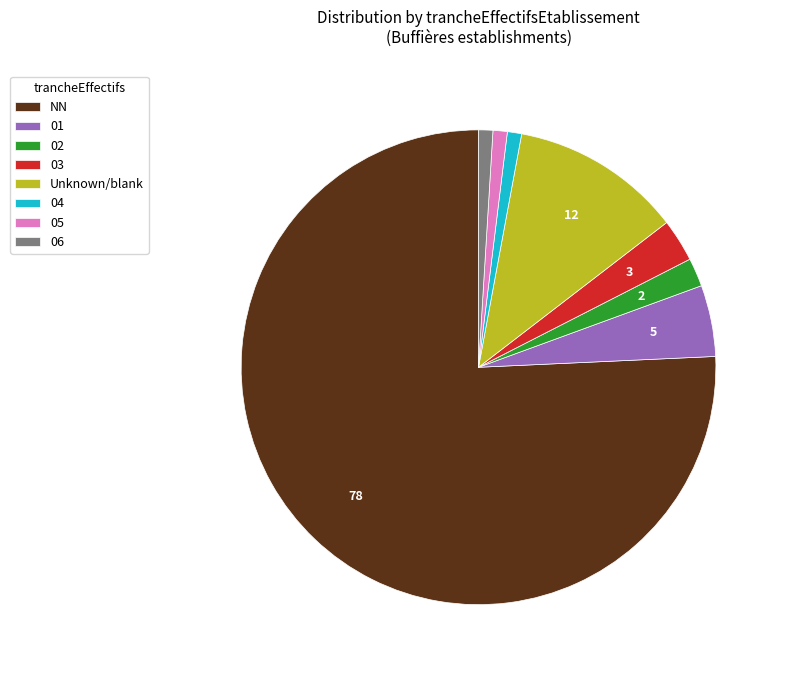

Combined, do 01 and 06 account for over 50%?

No